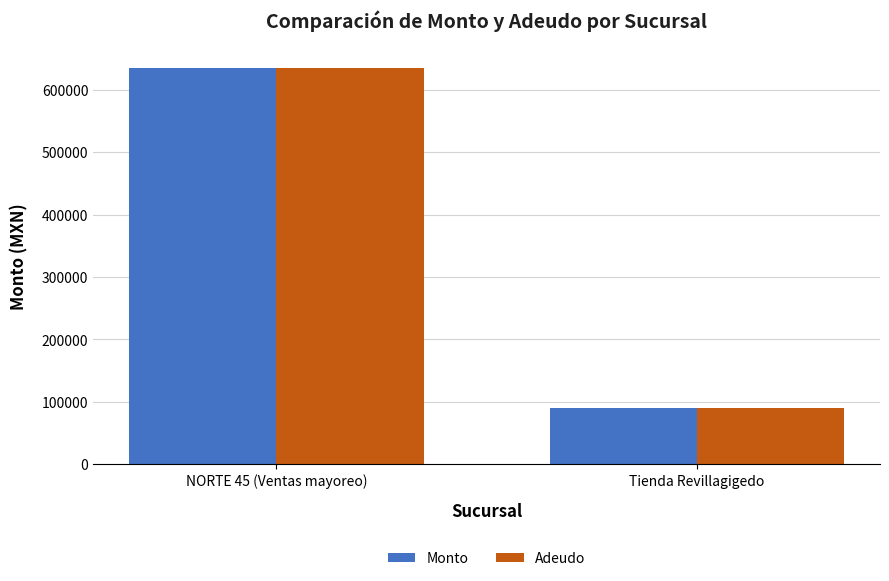

The value of Monto at NORTE 45 (Ventas mayoreo) is 635522.0. True or false?

True